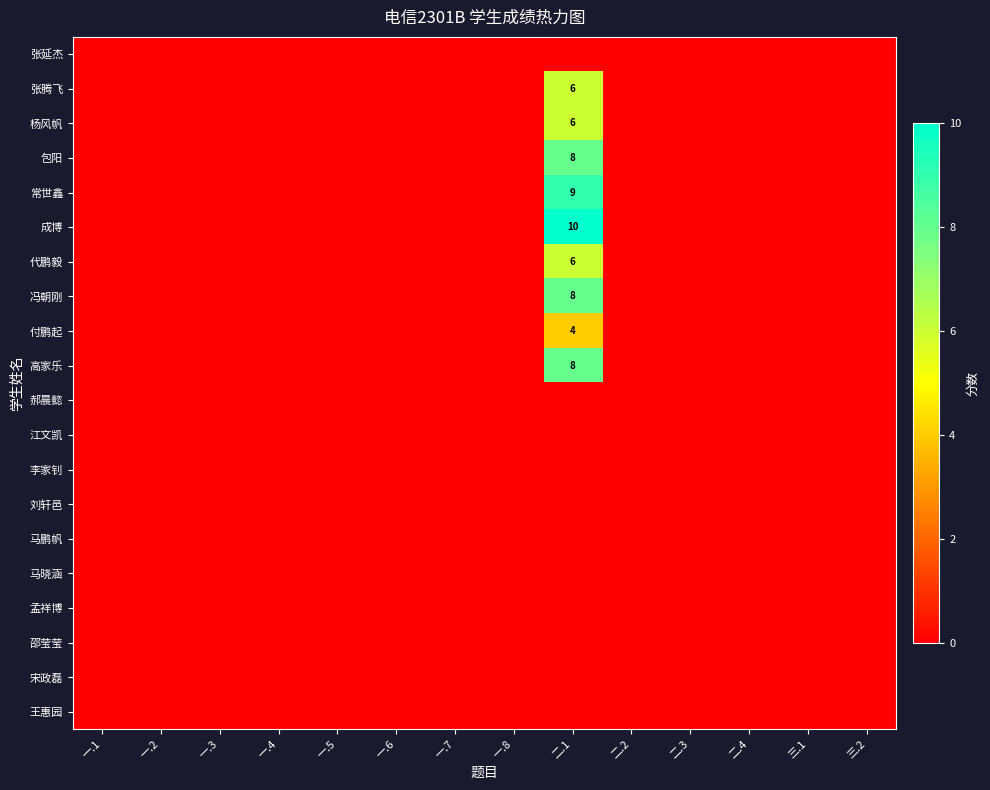

At 一.2, list the series in order from smallest to largest.

张延杰, 张腾飞, 杨风帆, 包阳, 常世鑫, 成博, 代鹏毅, 冯朝刚, 付鹏起, 高家乐, 郝晨懿, 江文凯, 李家钊, 刘轩邑, 马鹏帆, 马晓涵, 孟祥博, 邵莹莹, 宋政磊, 王惠园